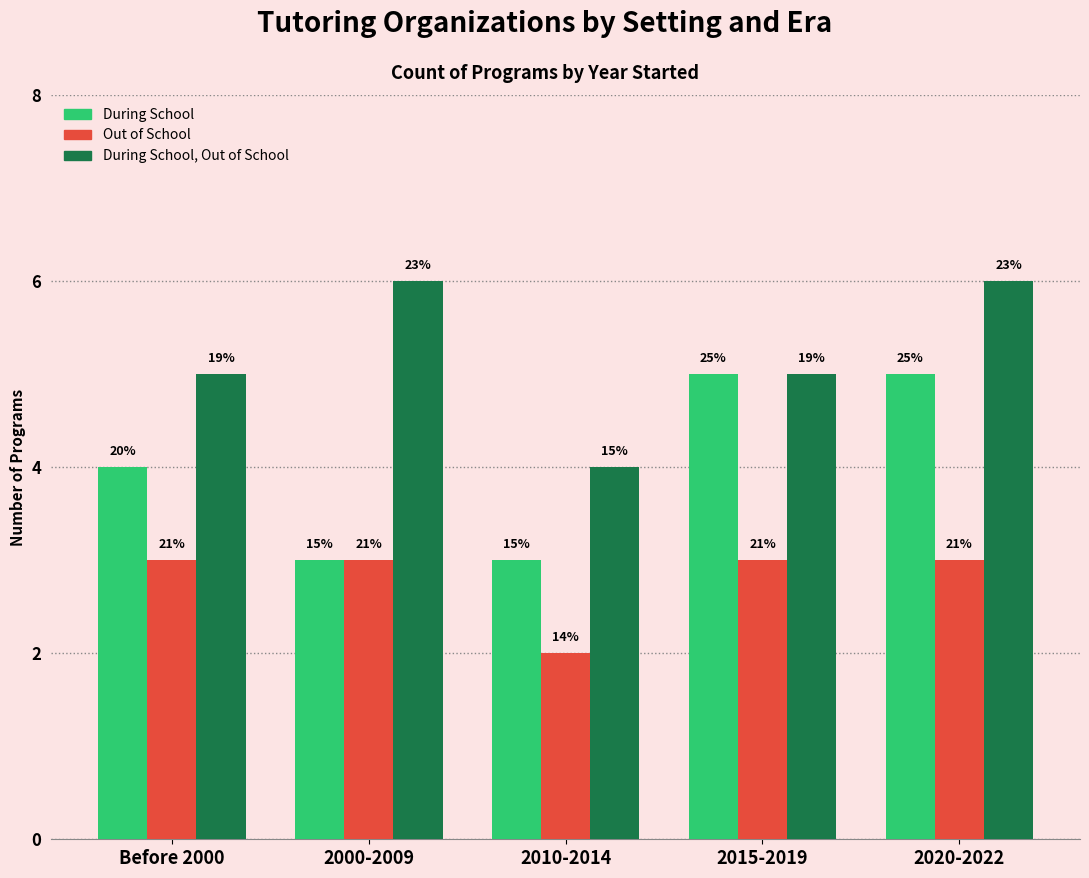

What is the value of the During School, Out of School bar at the 4th from the left?

5